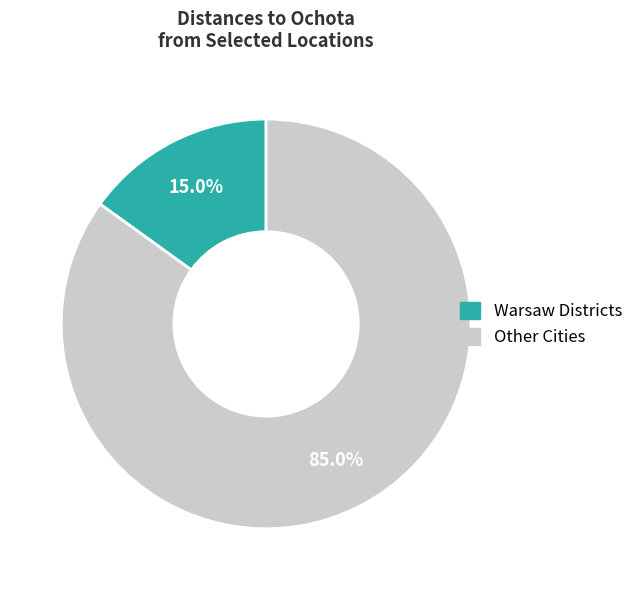

Is there a majority slice in this chart?

Yes